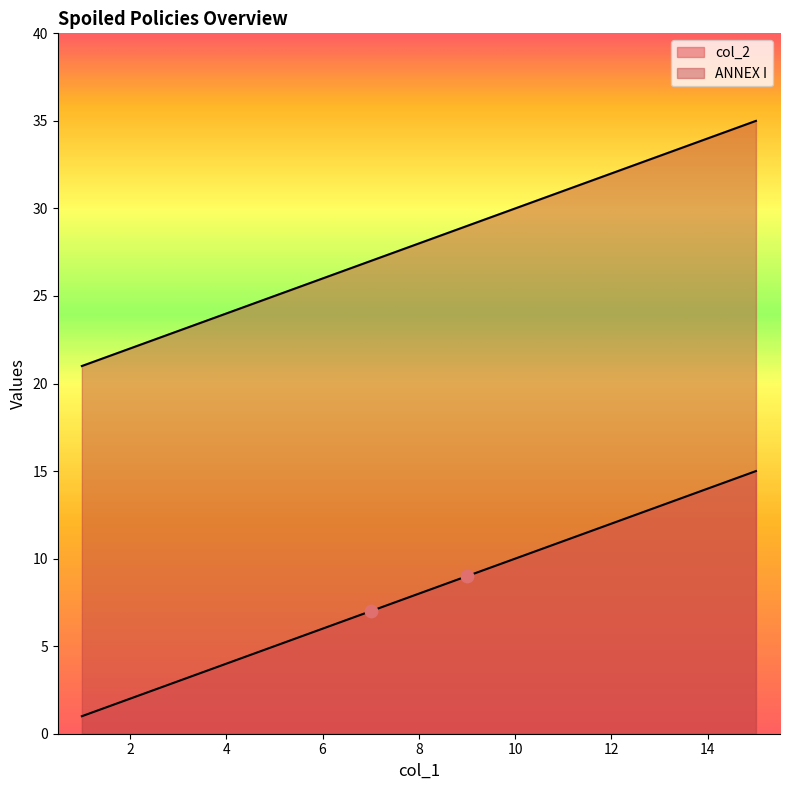

At which category is the sum across all series the highest?

15